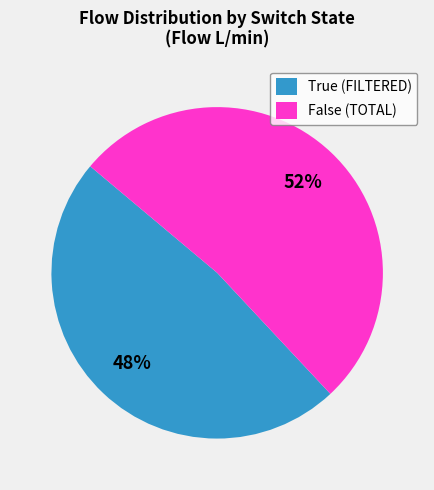

Which category has the smallest portion of the pie?

True (FILTERED)